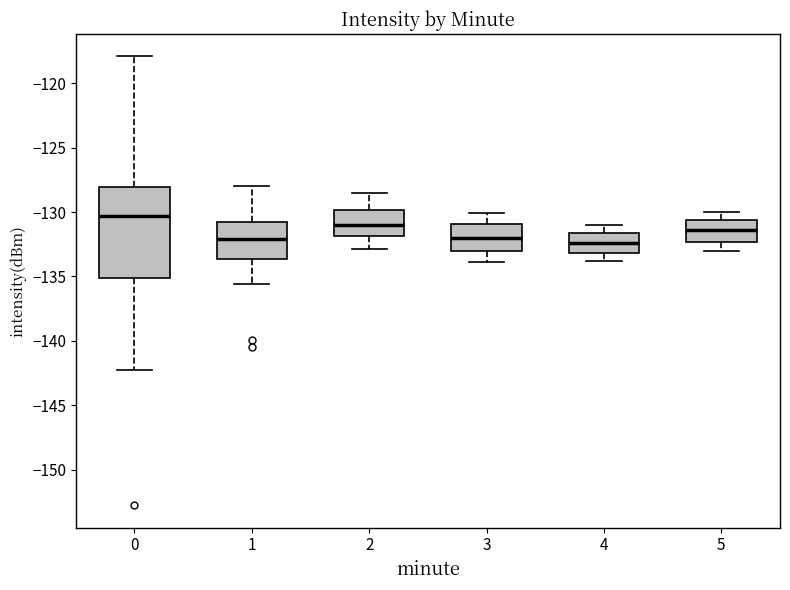

Comparing the boxes themselves (not the whiskers), which one is the tallest?

0